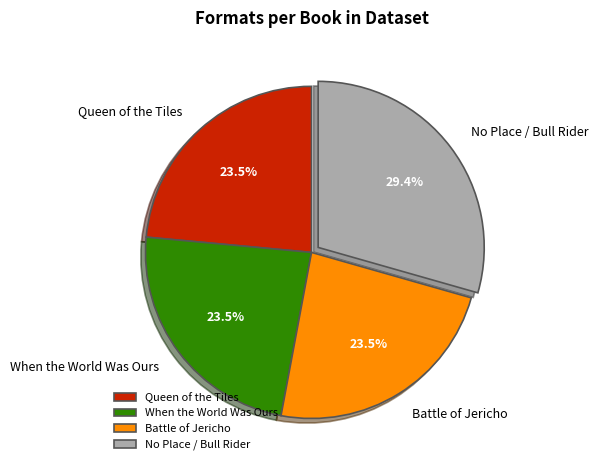

Which category has the biggest portion of the pie?

No Place / Bull Rider